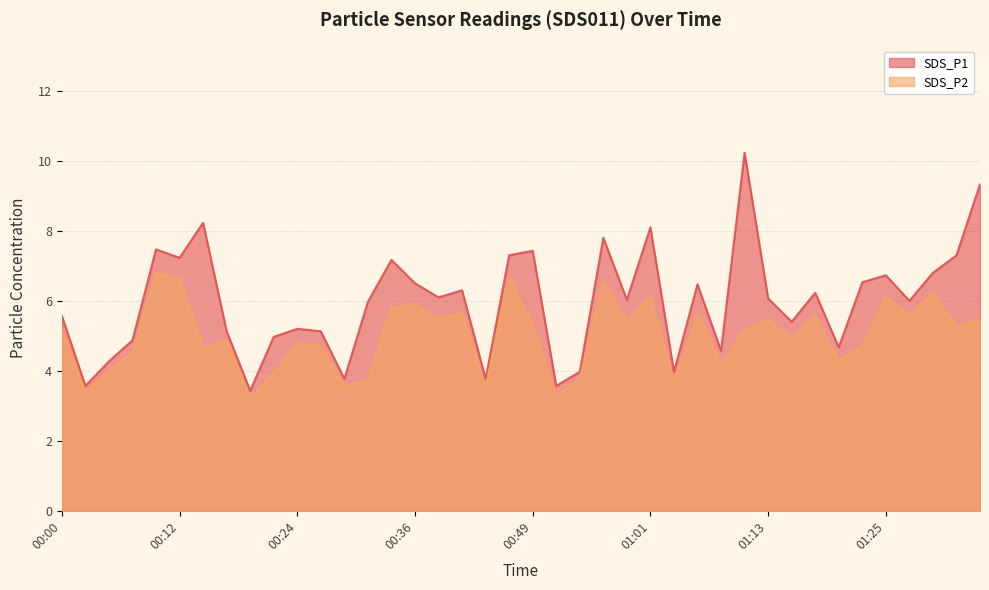

Where is the first local maximum for SDS_P2?

00:10